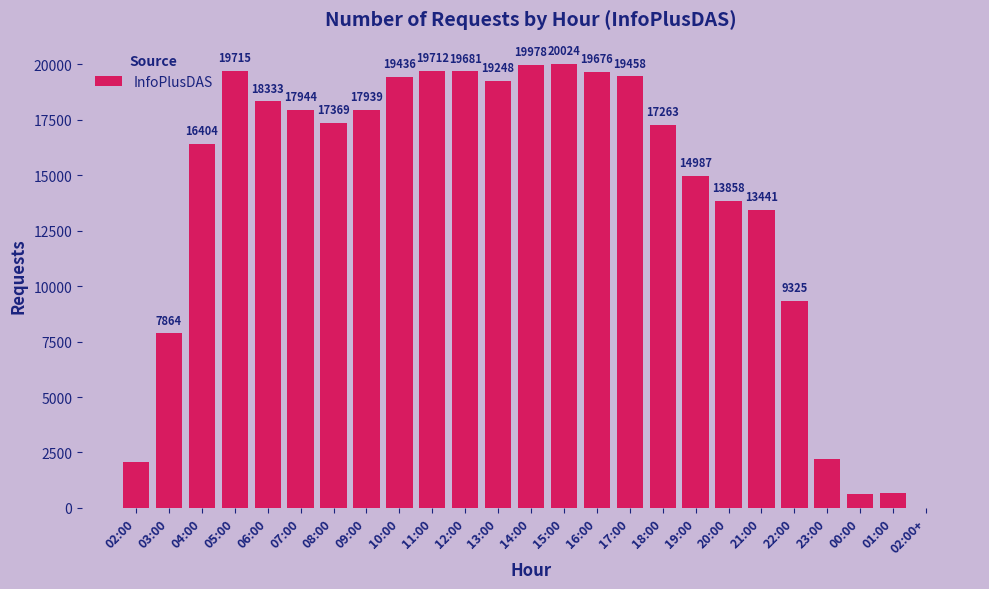

Read the value at 15:00, to the nearest 10.

20020